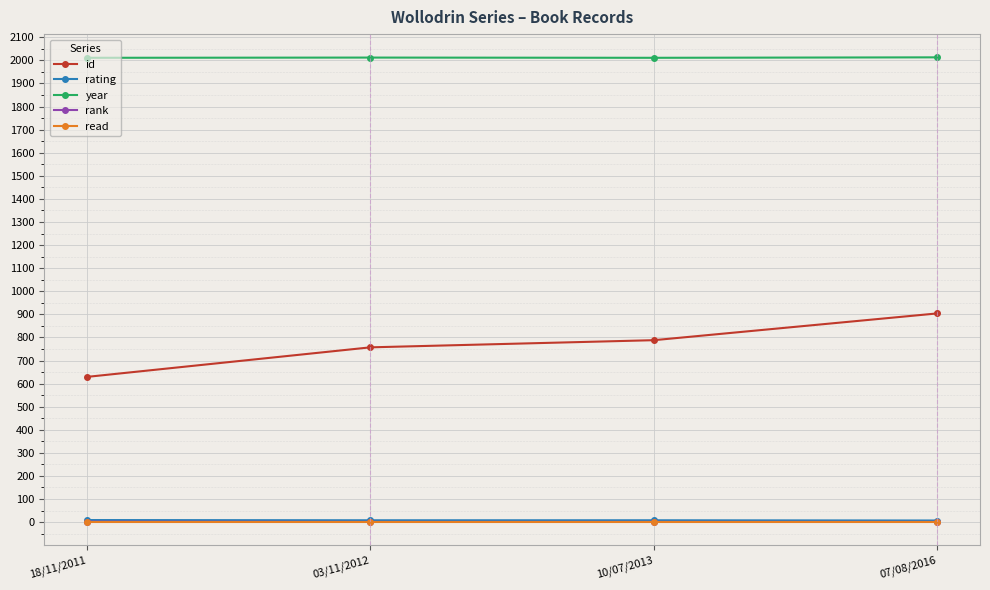

What is the lowest value of the id series?

629